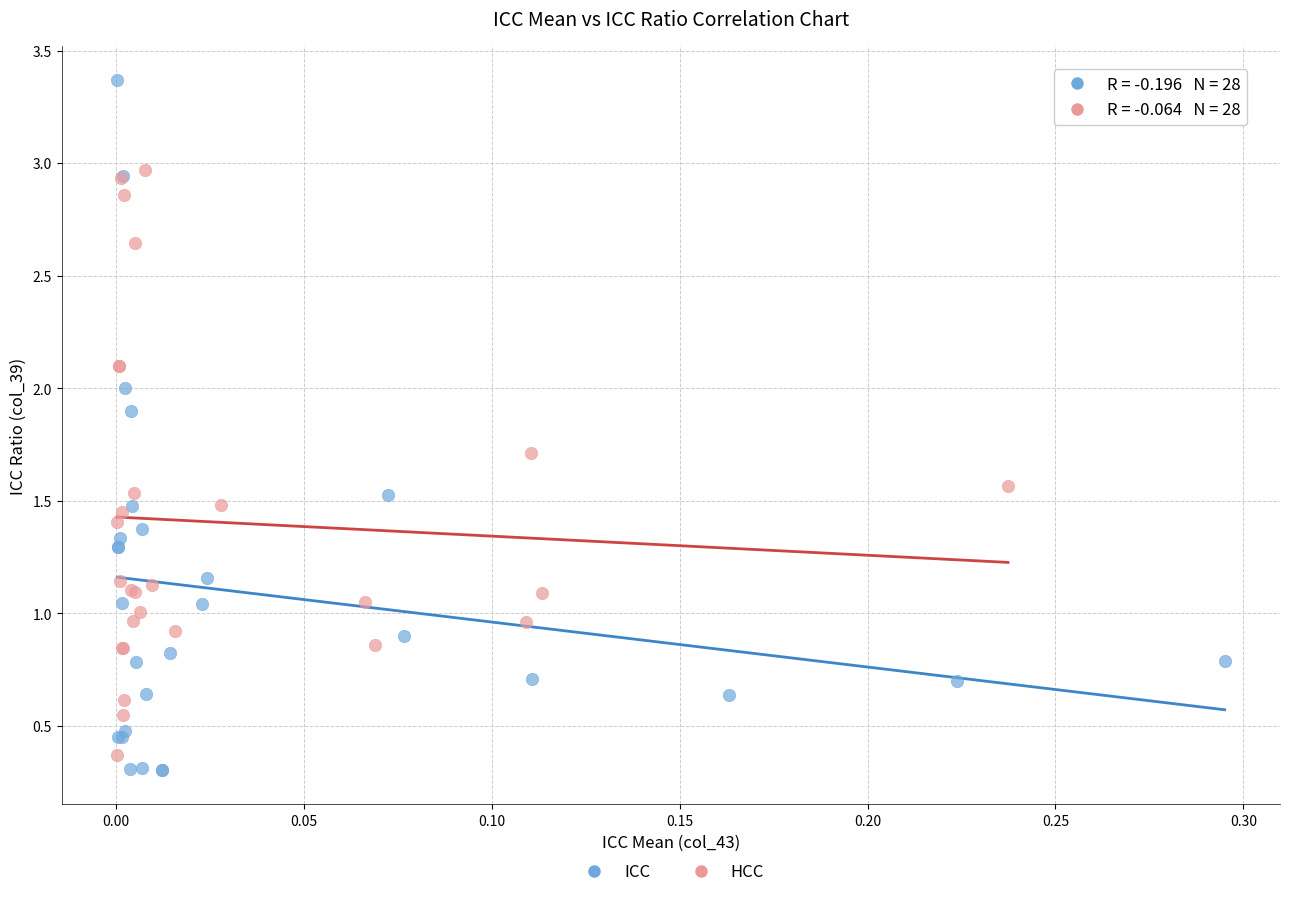

Which series has the largest Y range (max minus min)?

ICC